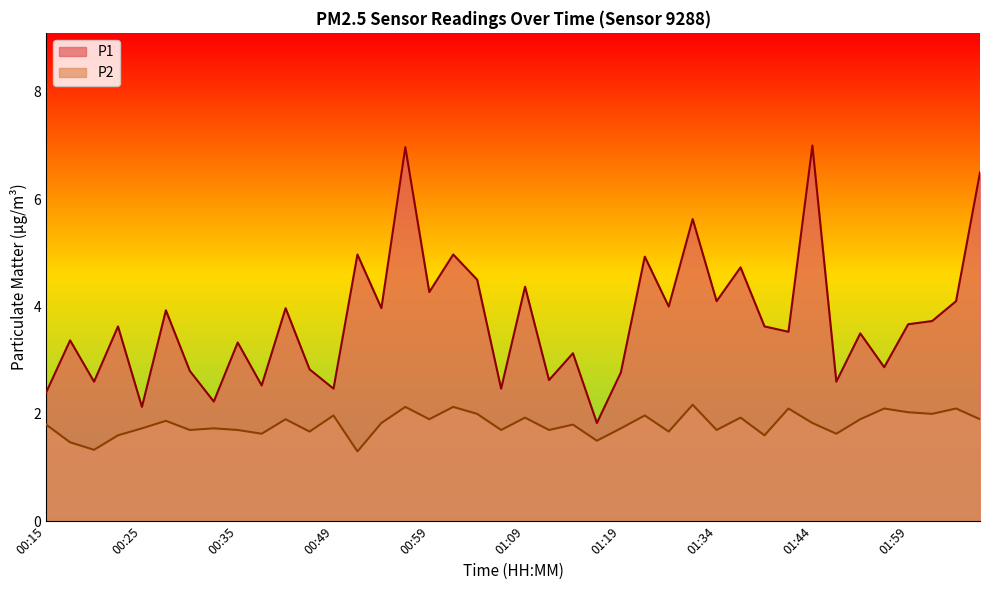

Reading right to left, what are all the values shown in this chart?

P1: 6.5	4.1	3.7	3.7	2.9	3.5	2.6	7.0	3.5	3.6	4.7	4.1	5.6	4.0	4.9	2.8	1.8	3.1	2.6	4.4	2.5	4.5	5.0	4.3	7.0	4.0	5.0	2.5	2.8	4.0	2.5	3.3	2.2	2.8	3.9	2.1	3.6	2.6	3.4	2.4
P2: 1.9	2.1	2.0	2.0	2.1	1.9	1.6	1.8	2.1	1.6	1.9	1.7	2.2	1.7	2.0	1.7	1.5	1.8	1.7	1.9	1.7	2.0	2.1	1.9	2.1	1.8	1.3	2.0	1.7	1.9	1.6	1.7	1.7	1.7	1.9	1.7	1.6	1.3	1.5	1.8